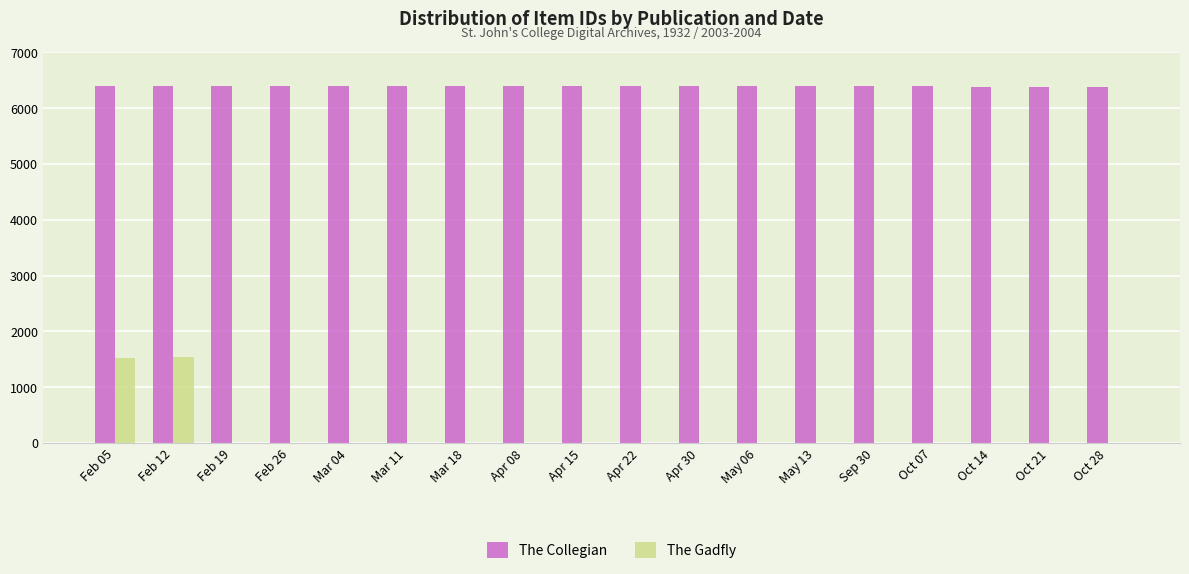

The value of The Gadfly at Mar 18 is 0. True or false?

True